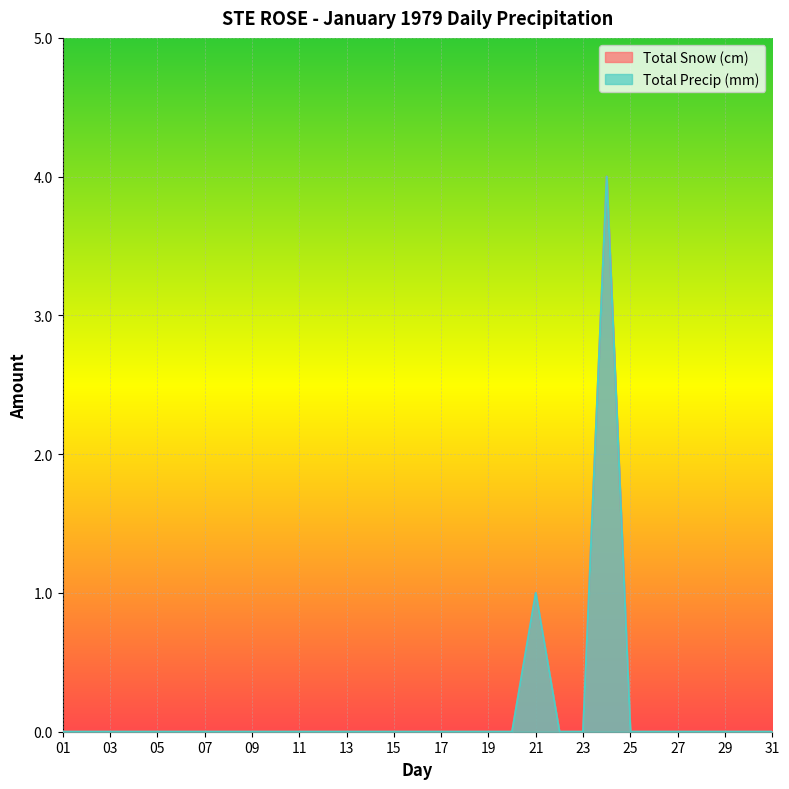

At which label does Total Precip (mm) reach its minimum?

01